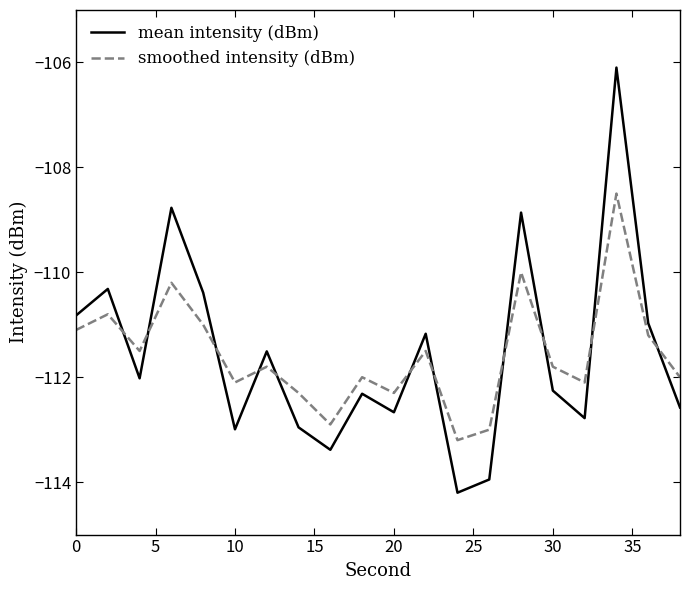

How many intersections are there between smoothed intensity (dBm) and mean intensity (dBm)?

11